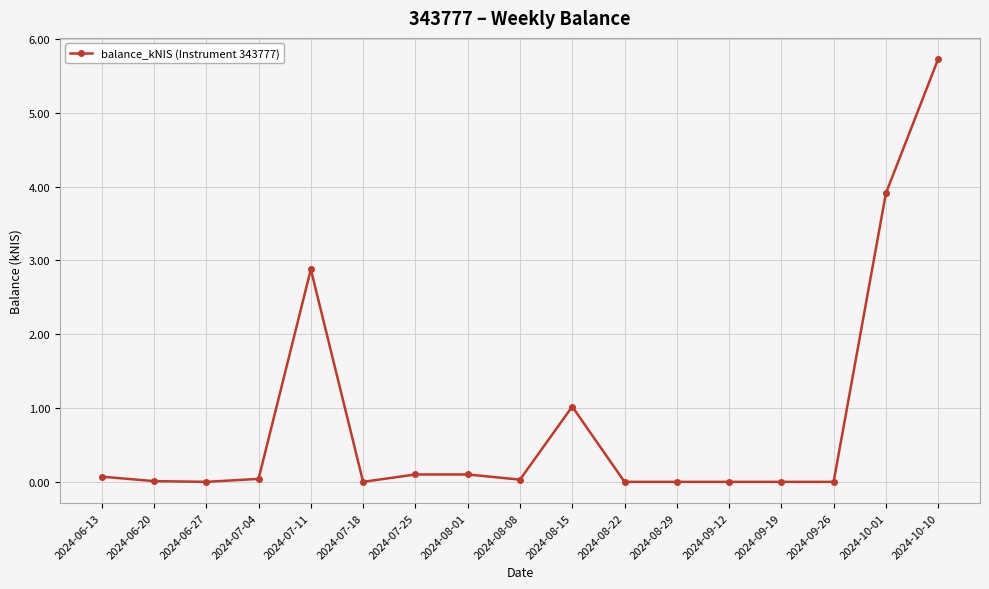

Between 2024-10-10 and 2024-09-19, which is larger?

2024-10-10